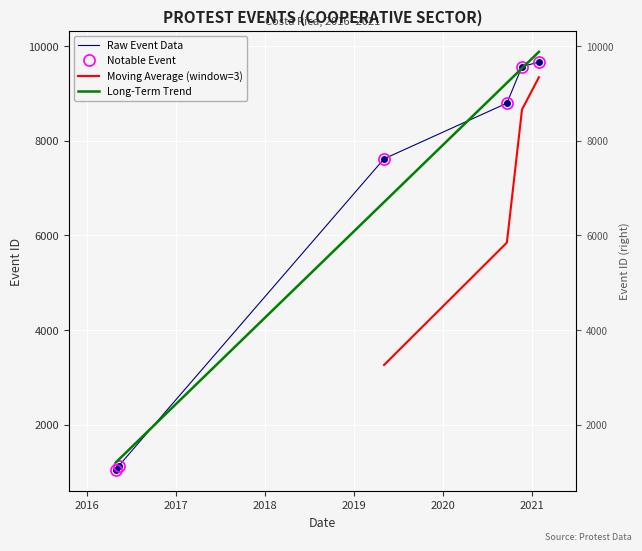

At which category does the chart reach its peak across all series?

2021-02-01